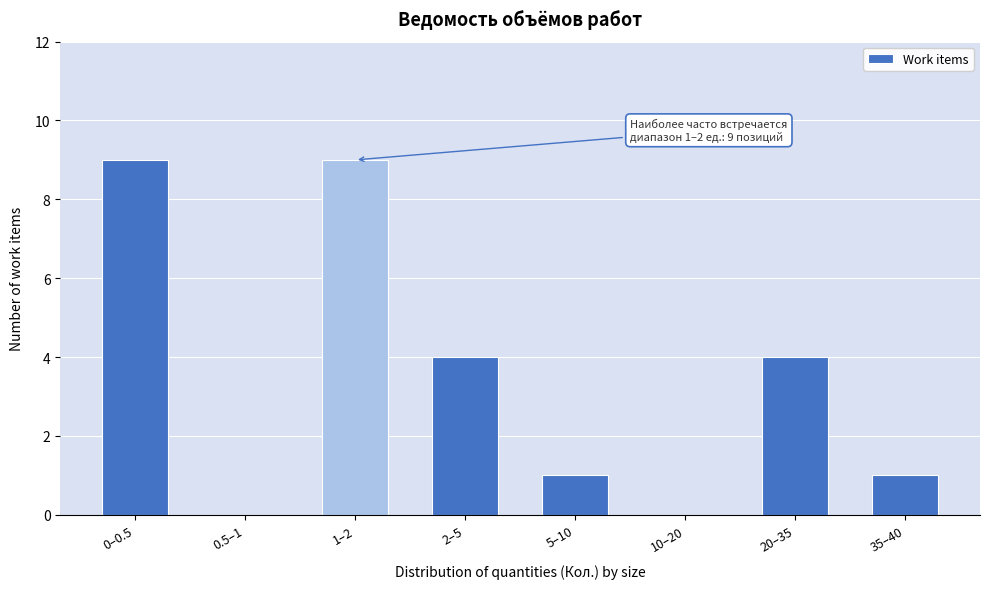

Reading left to right, what are all the values shown in this chart?

0–0.5=9	0.5–1=0	1–2=9	2–5=4	5–10=1	10–20=0	20–35=4	35–40=1